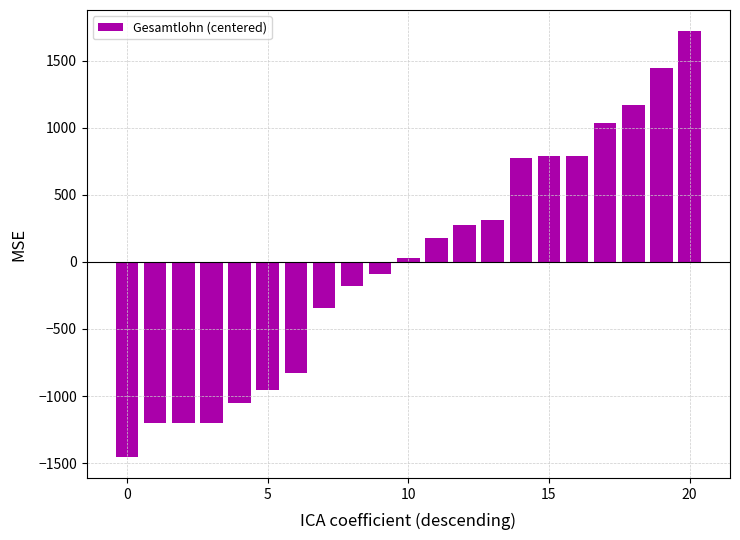

Are the bars grouped side by side (vs. stacked)?

No